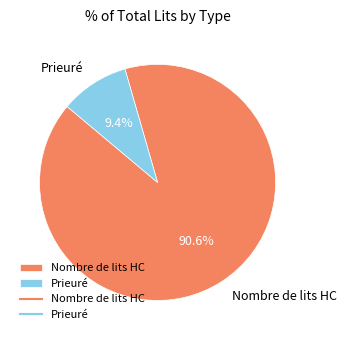

Between Prieuré and Nombre de lits HC, which is larger?

Nombre de lits HC